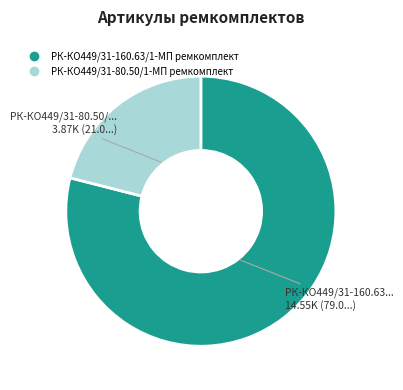

Is the sum of РК-КО449/31-80.50/1-МП ремкомплект and РК-КО449/31-160.63/1-МП ремкомплект greater than half?

Yes